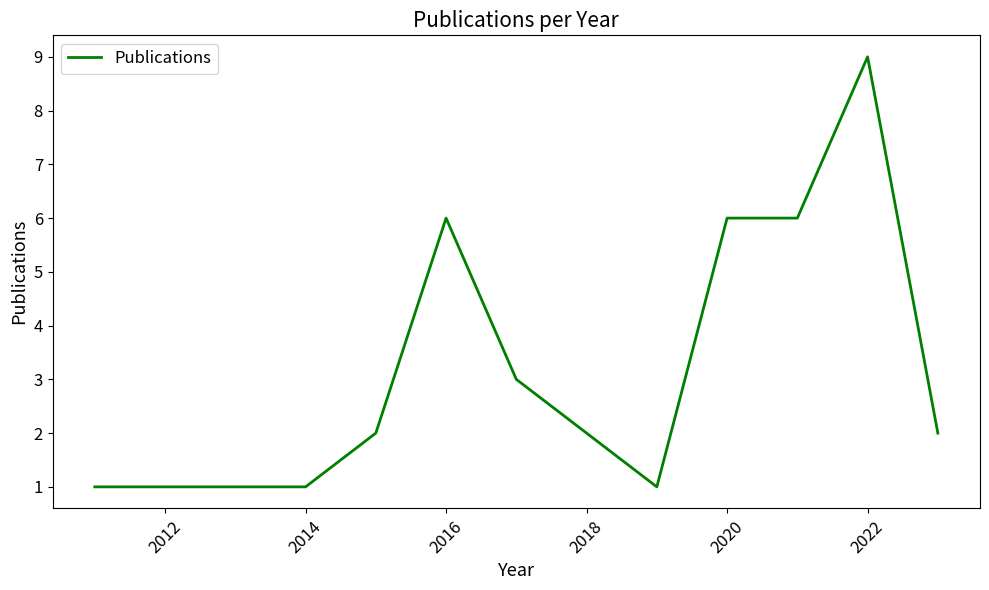

What is the maximum value shown in the chart?

9